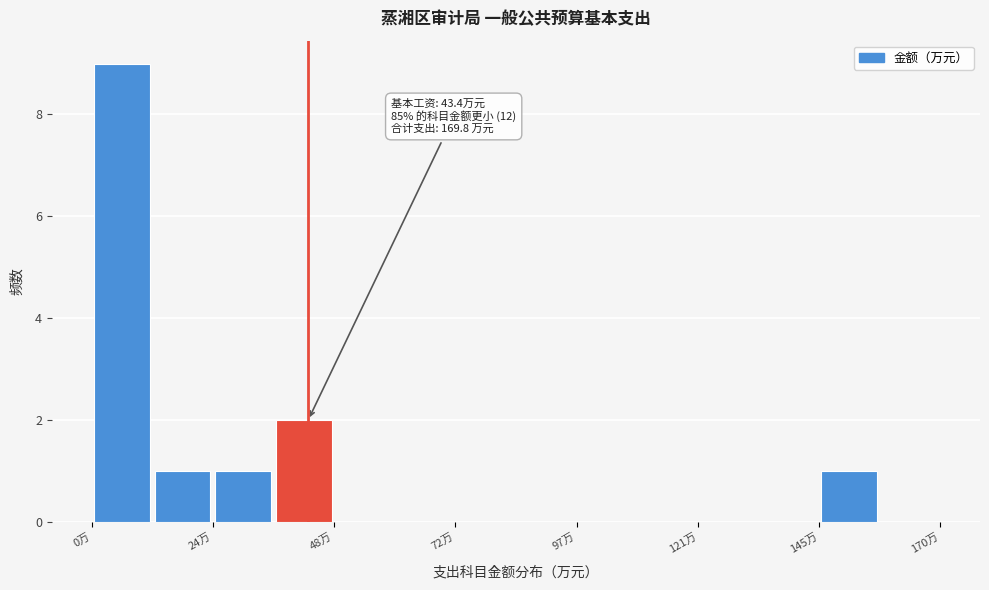

Around what value on the x-axis is the tallest bar? Give the approximate position of its centre, as read against the axis.

5